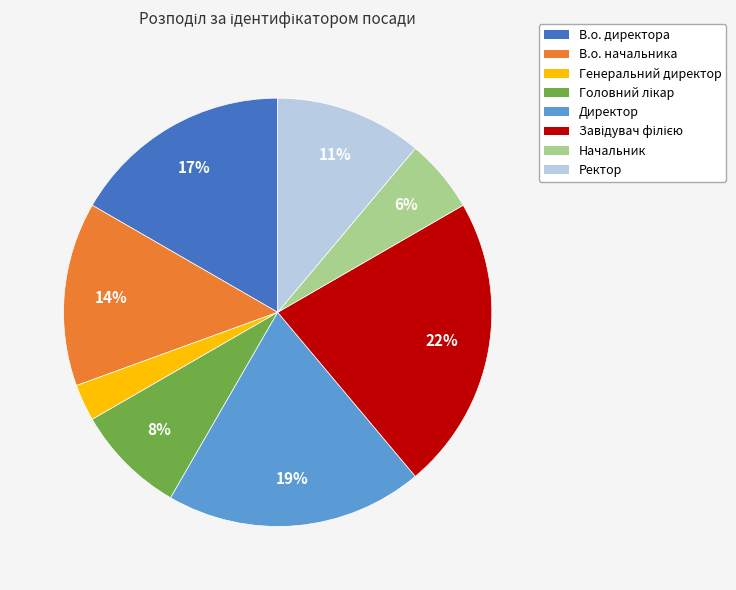

Is there any slice that represents more than half of the pie?

No